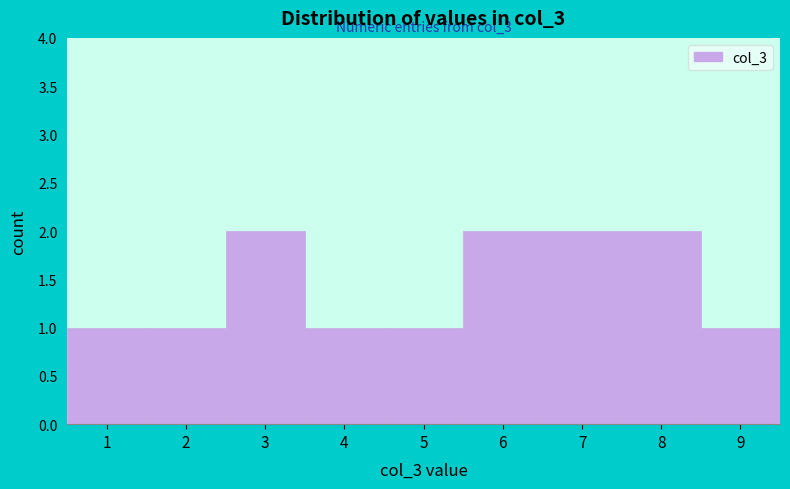

Reading left to right, extract all data points from this chart.

1	1	2	1	1	2	2	2	1